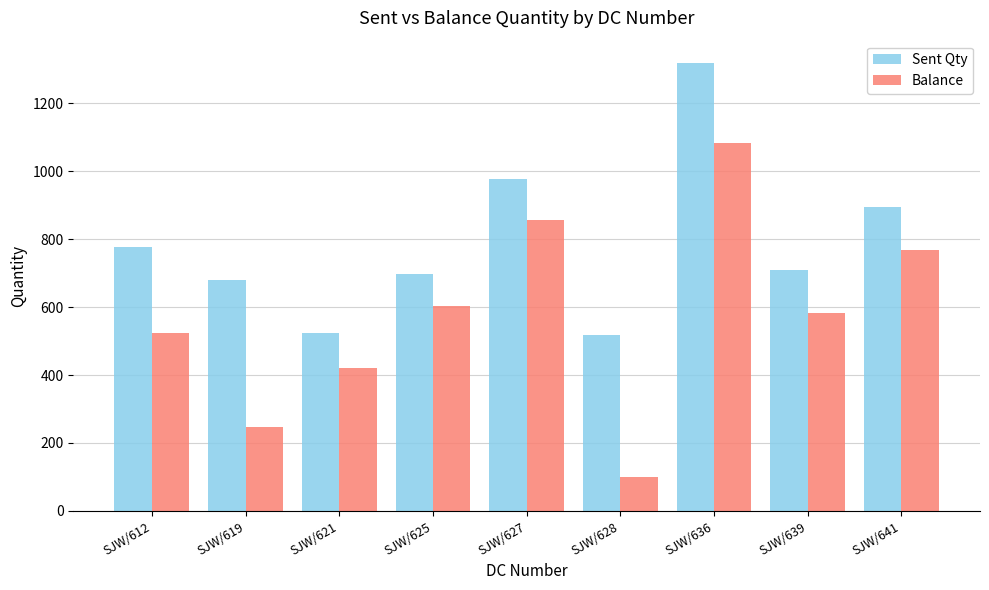

Count the number of categories in the chart.

9